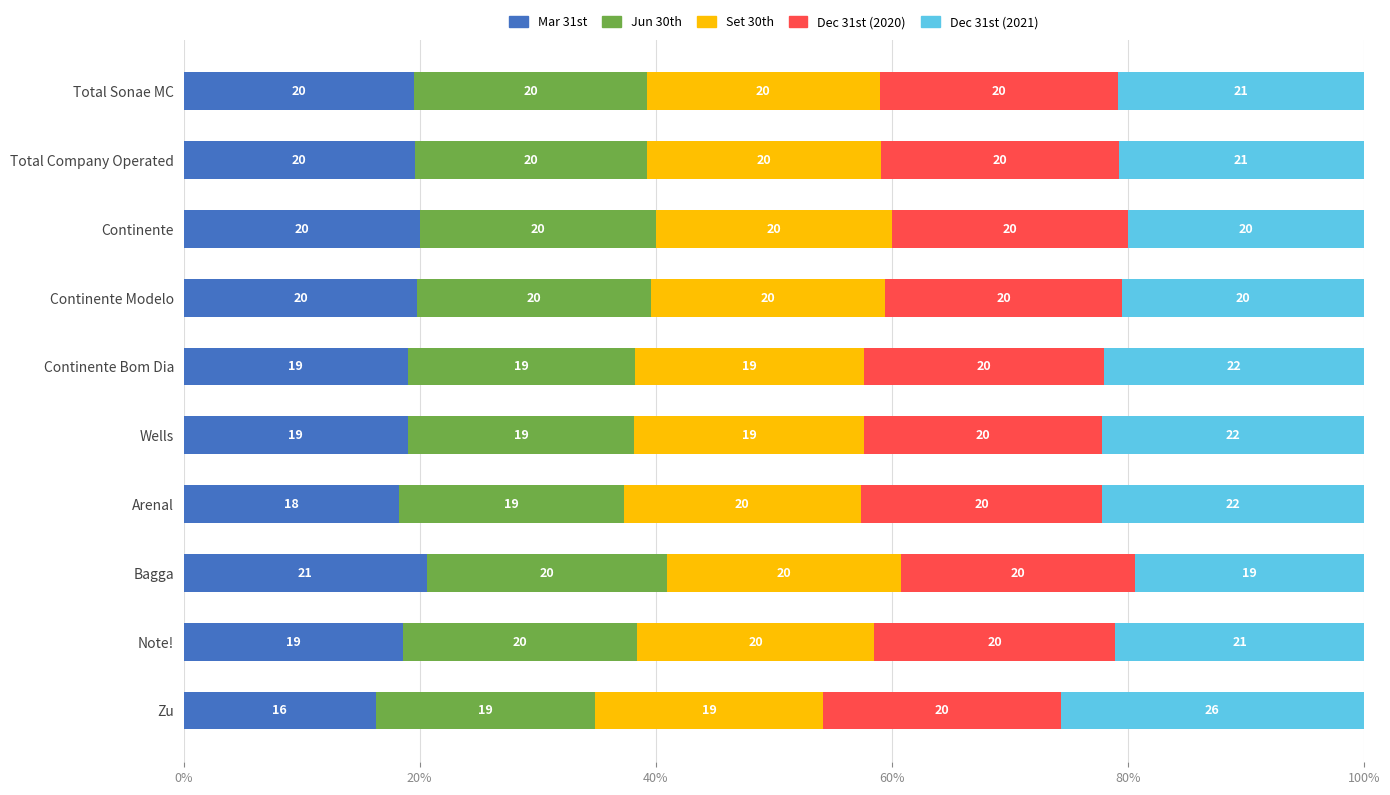

How many distinct data groups are displayed?

5